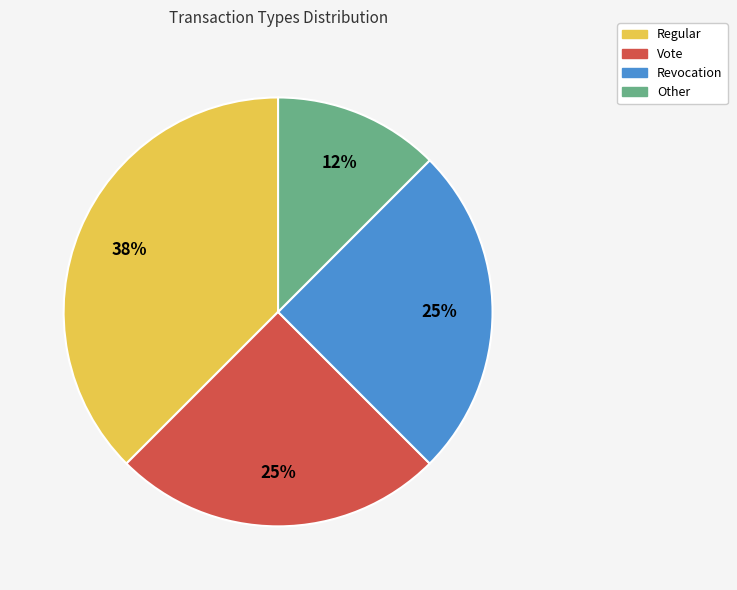

Count the number of slices in the pie.

4